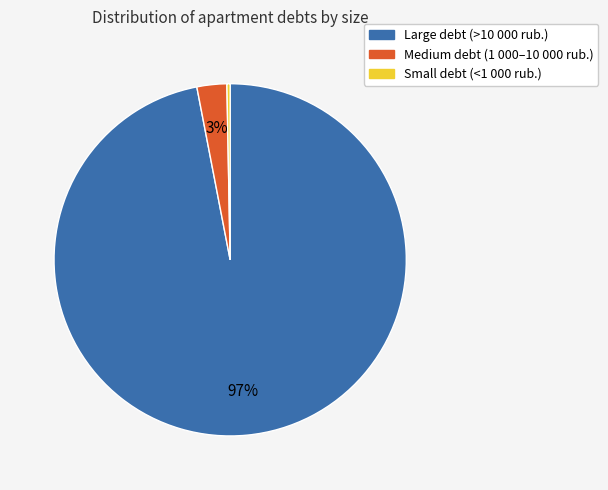

How many slices are in this pie chart?

3